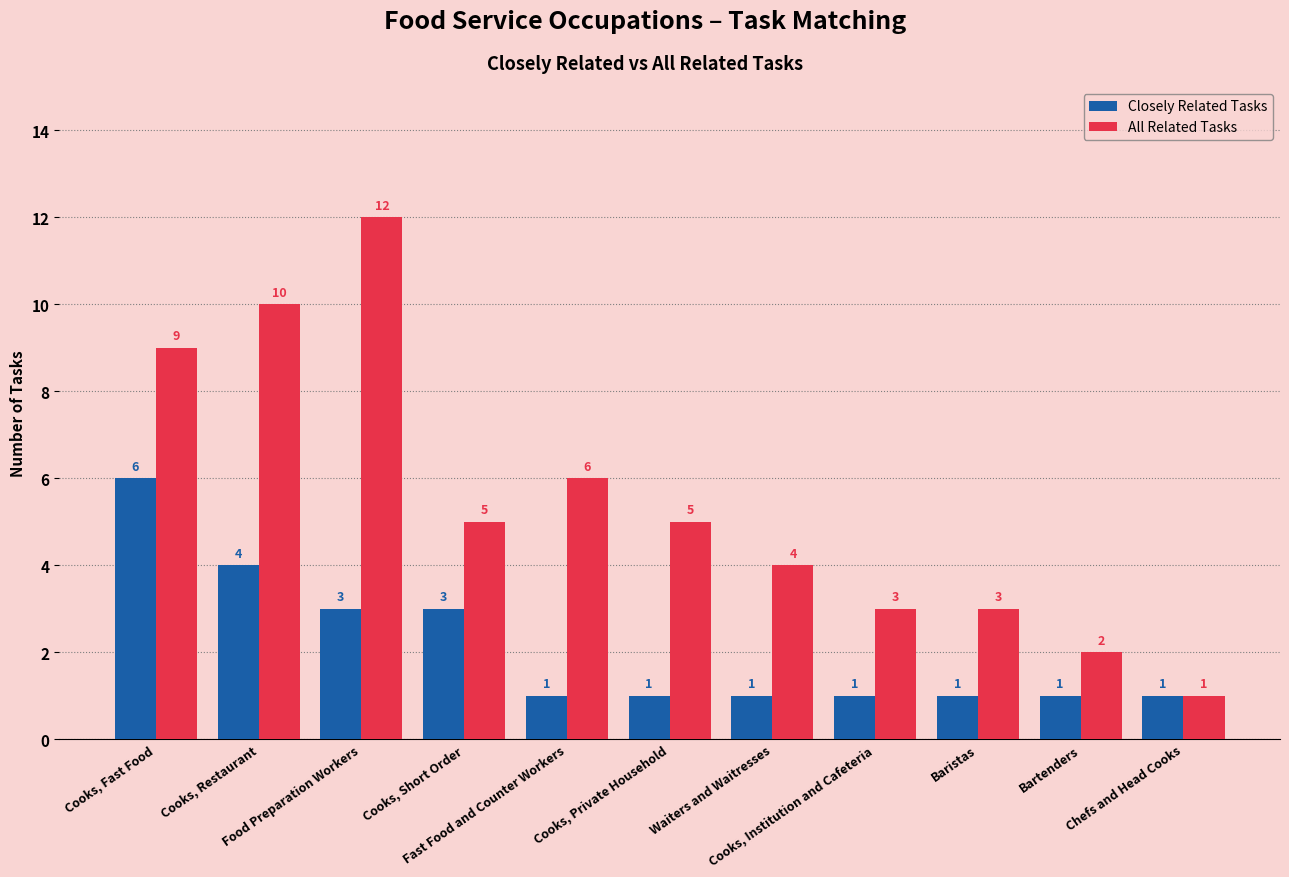

How many bars are there in each group?

2